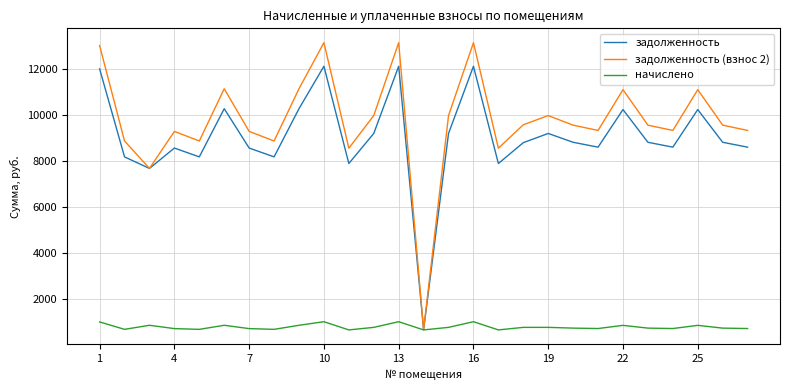

What is the maximum value shown in the chart?

13137.4